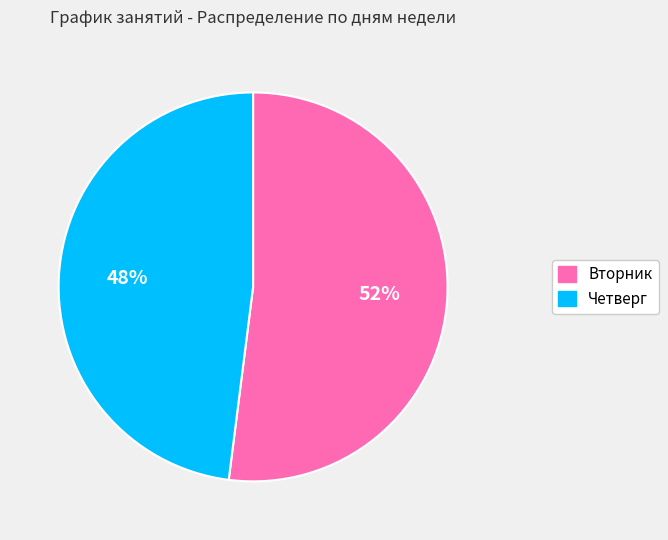

Rank the categories by value from lowest to highest.

Четверг, Вторник